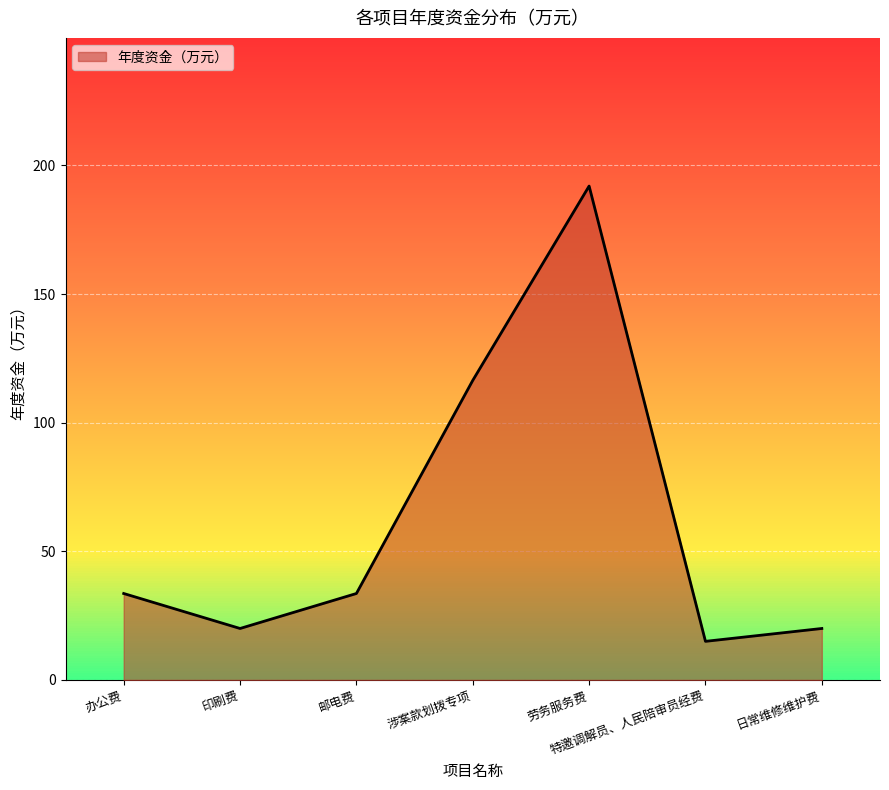

What is the average value?

61.5